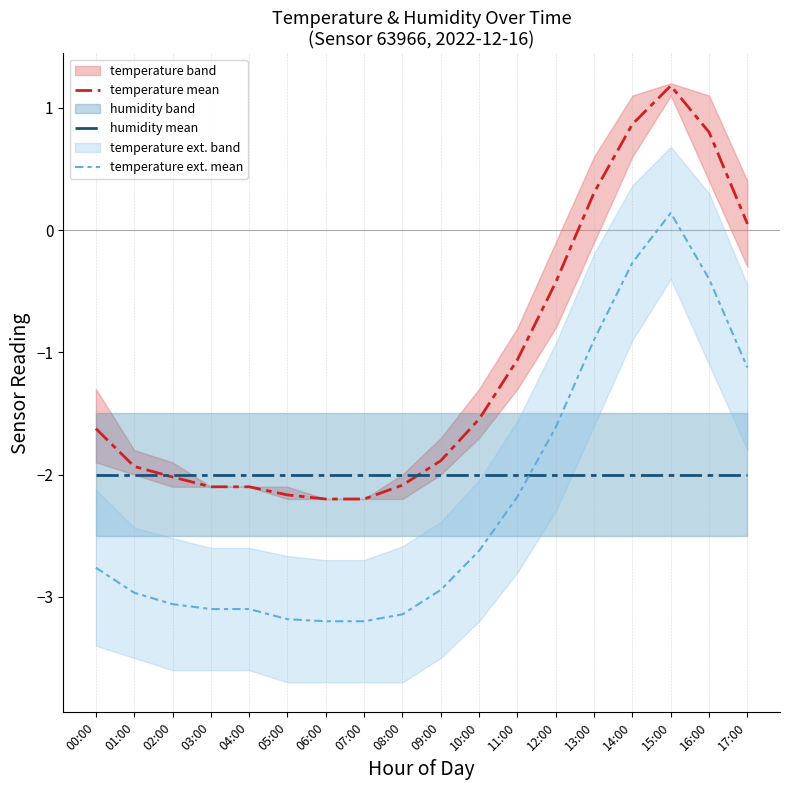

Rank the categories by temperature mean value from highest to lowest.

15:00, 14:00, 16:00, 13:00, 17:00, 12:00, 11:00, 10:00, 00:00, 09:00, 01:00, 02:00, 08:00, 03:00, 04:00, 05:00, 06:00, 07:00